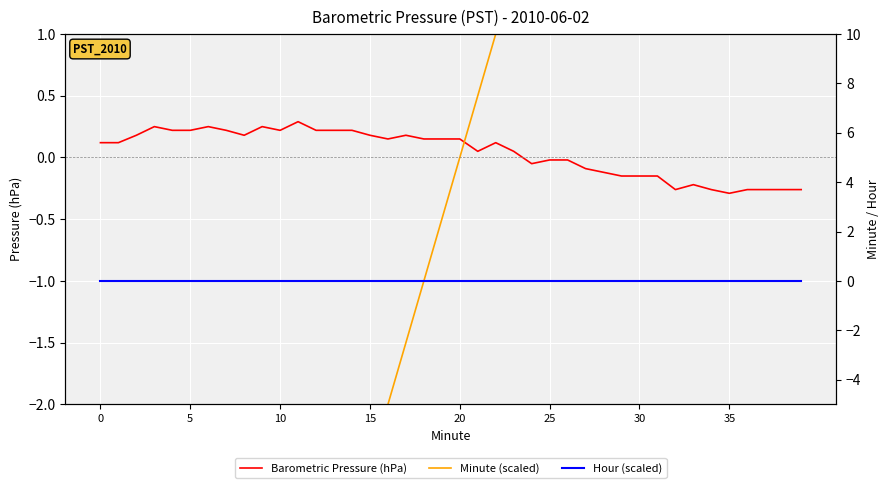

How many values in Minute (scaled) are above zero?

19